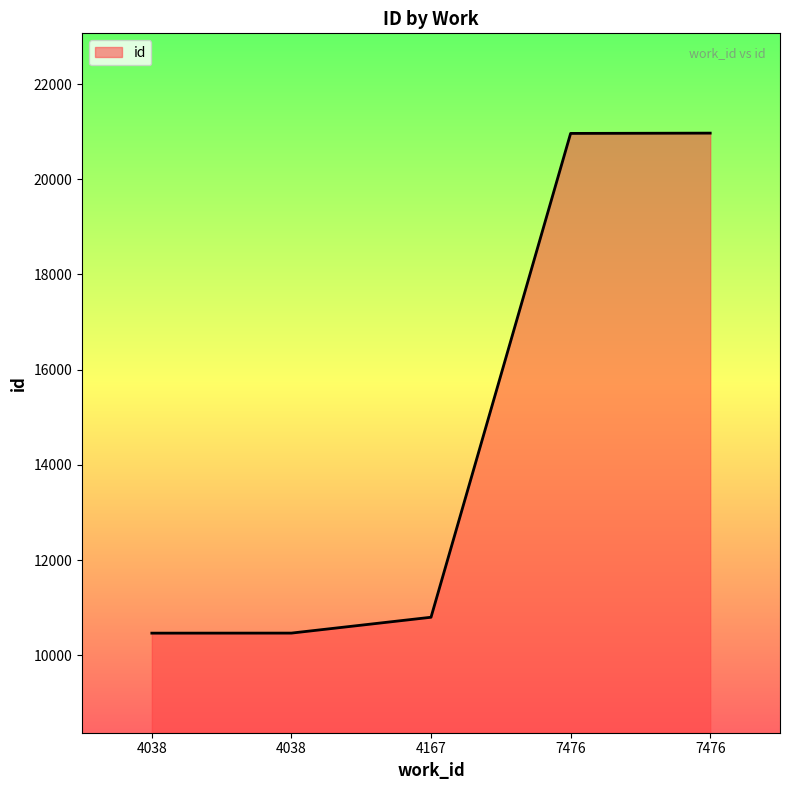

True or false: the data shows 7359 at 7476.

False